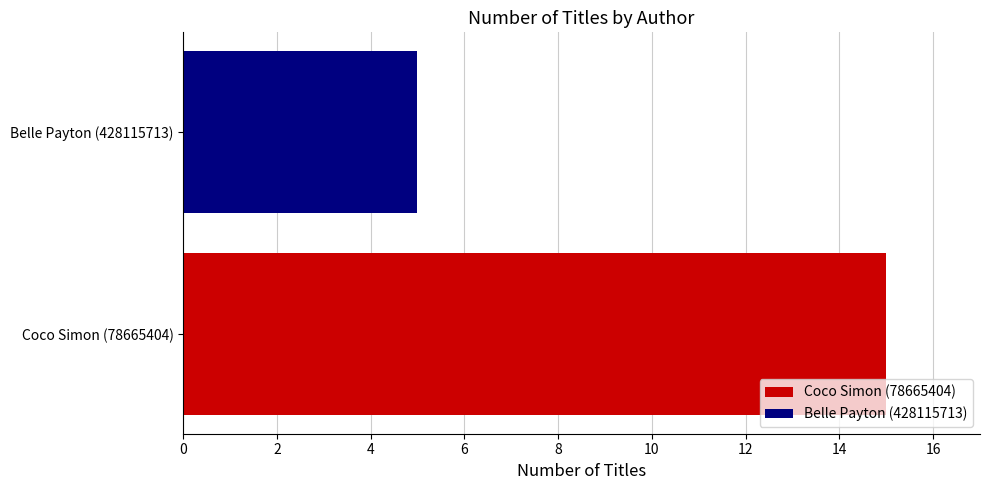

Which label corresponds to the largest value in the chart?

Coco Simon (78665404)